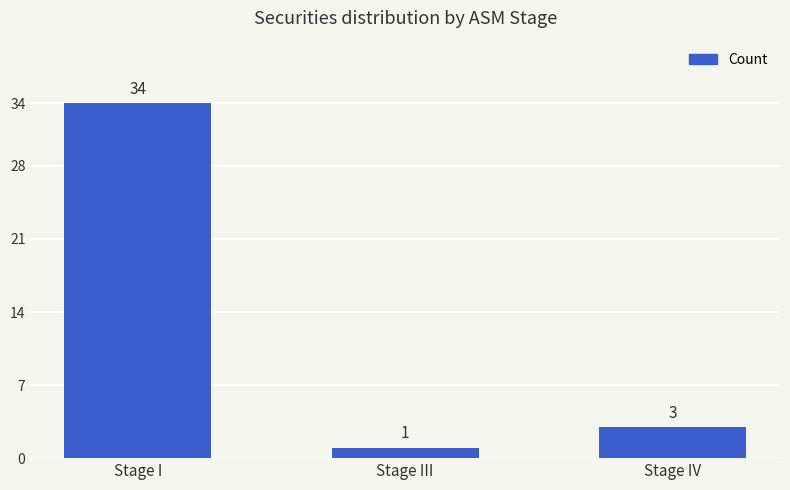

How many distinct data groups are displayed?

1